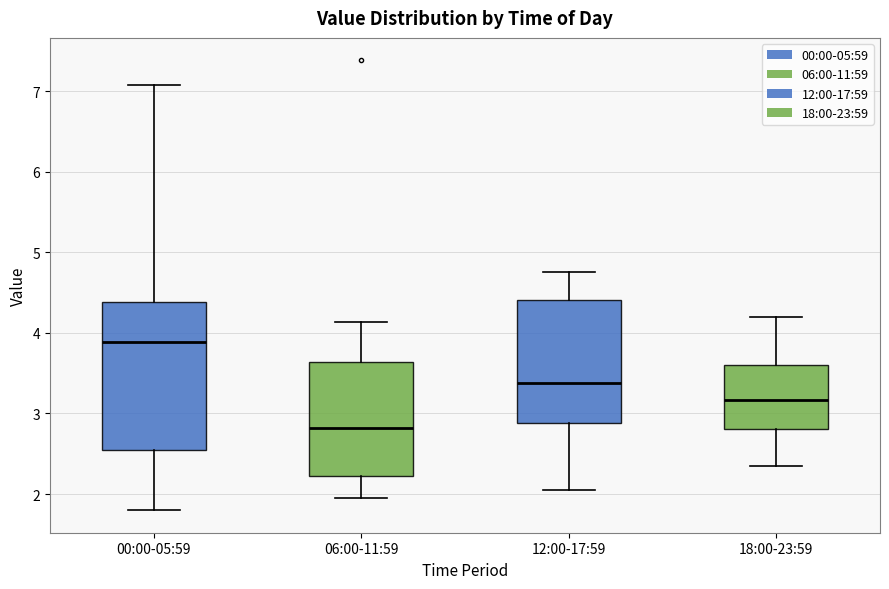

Reading left to right, transcribe this box plot: for each box, give where its median line is, the range the box spans, and where its two whiskers end, as read against the y-axis. The values are not printed on the chart, so give them approximately, as read against the axis.

00:00-05:59: median 3.9, box 2.6 to 4.4, whiskers 1.8 to 7.1
06:00-11:59: median 2.8, box 2.2 to 3.6, whiskers 2.0 to 4.1
12:00-17:59: median 3.4, box 2.9 to 4.4, whiskers 2.1 to 4.8
18:00-23:59: median 3.2, box 2.8 to 3.6, whiskers 2.4 to 4.2